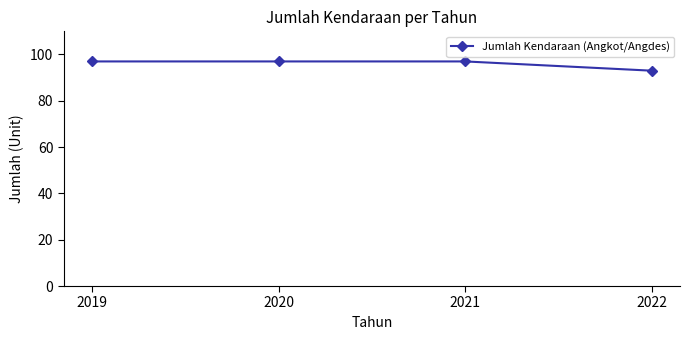

How many values are between 97 and 98?

3